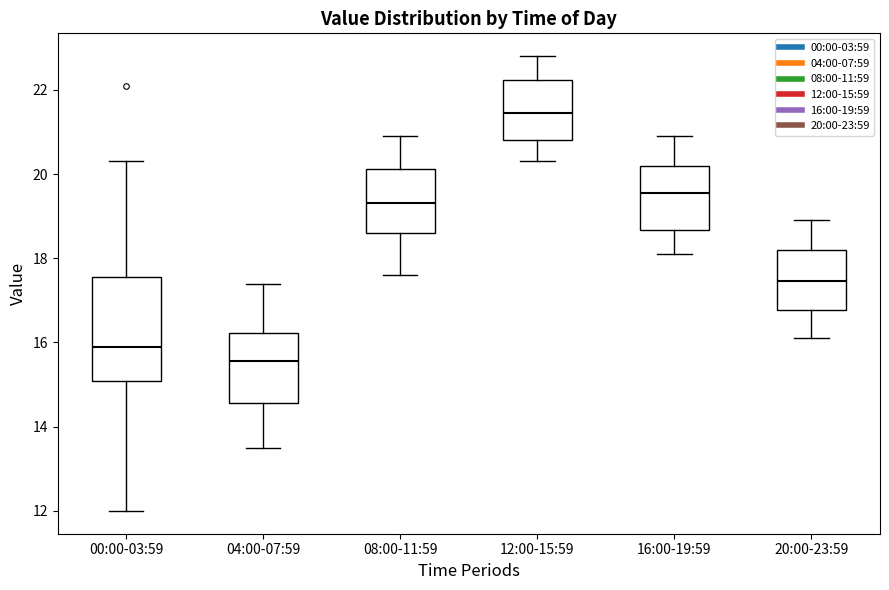

Which box's median line is the lowest?

04:00-07:59